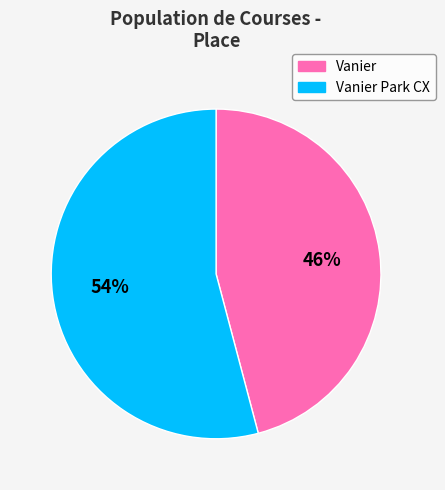

Does any single category account for the majority?

Yes